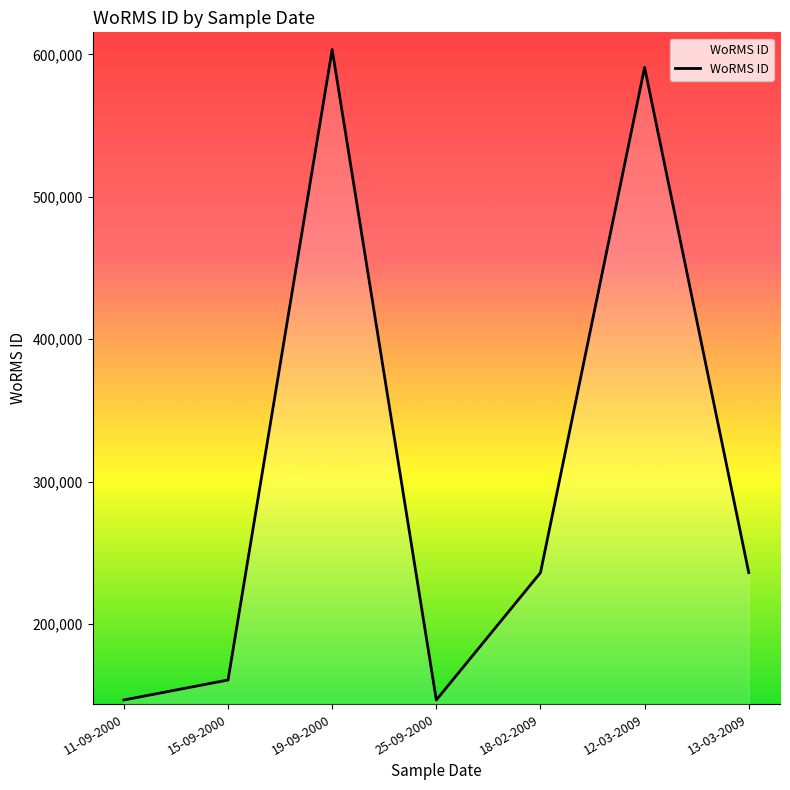

What is the minimum value shown in the chart?

146542